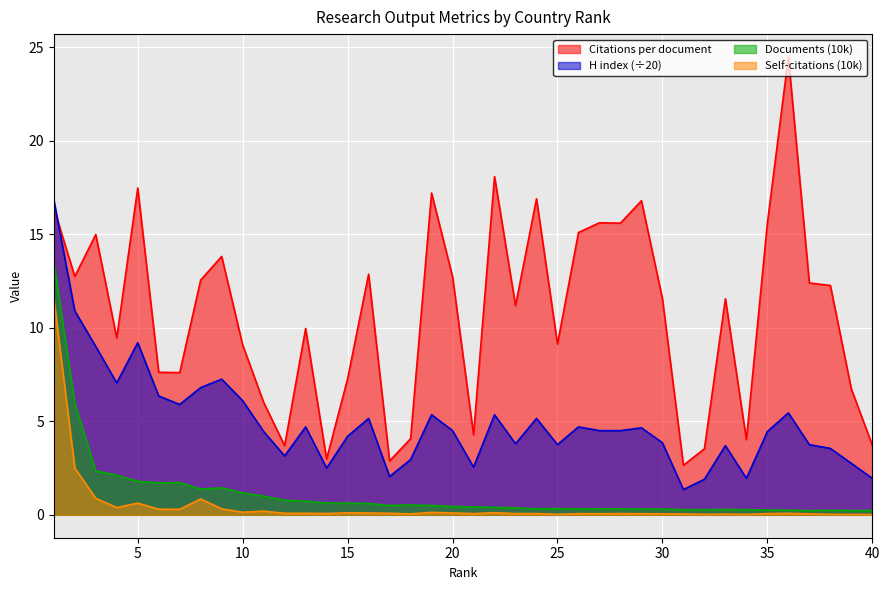

True or false: Documents (10k) has more than 0 points higher than both neighbors.

True